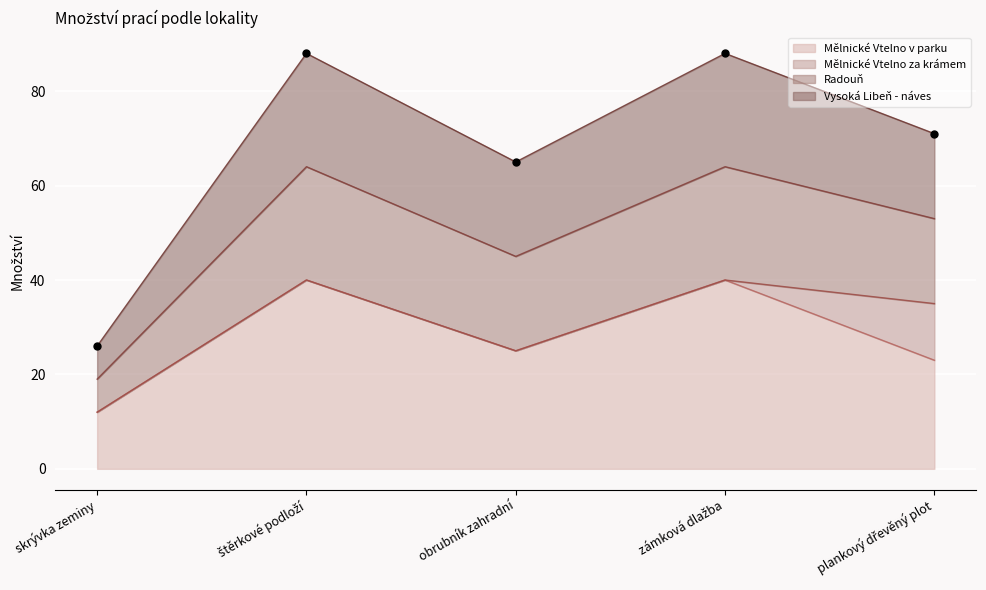

What is the highest value of the Mělnické Vtelno v parku series?

40